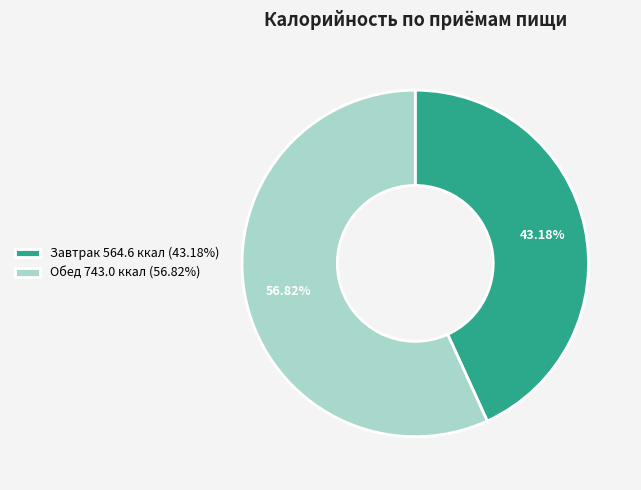

Does Завтрак represent more than half of the total?

No